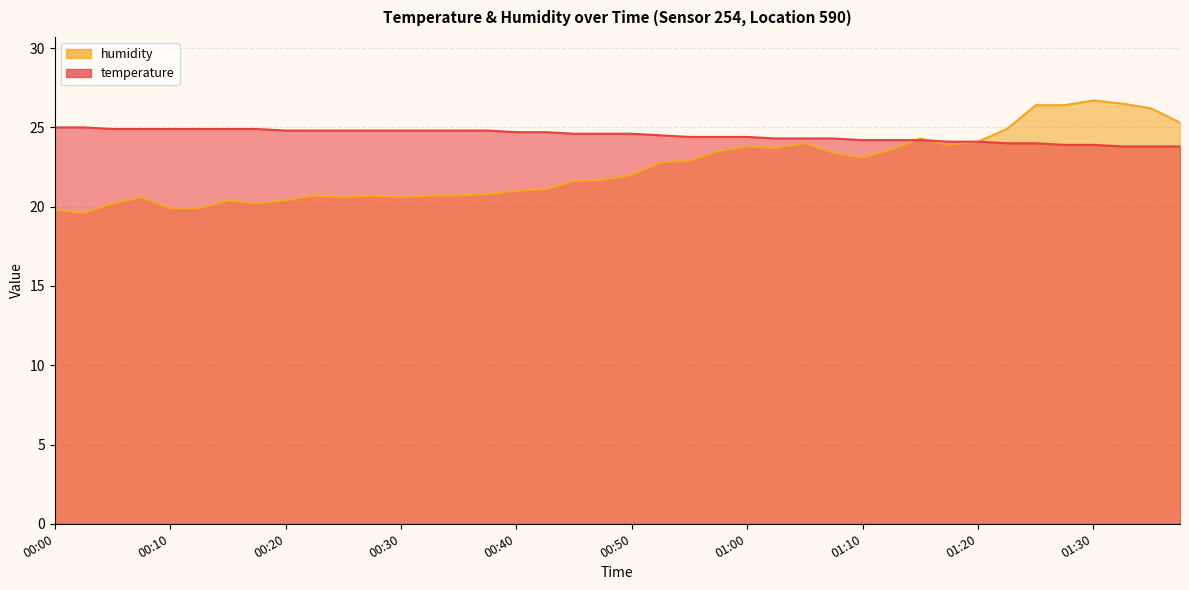

Does the chart display data point markers on the line(s)?

No